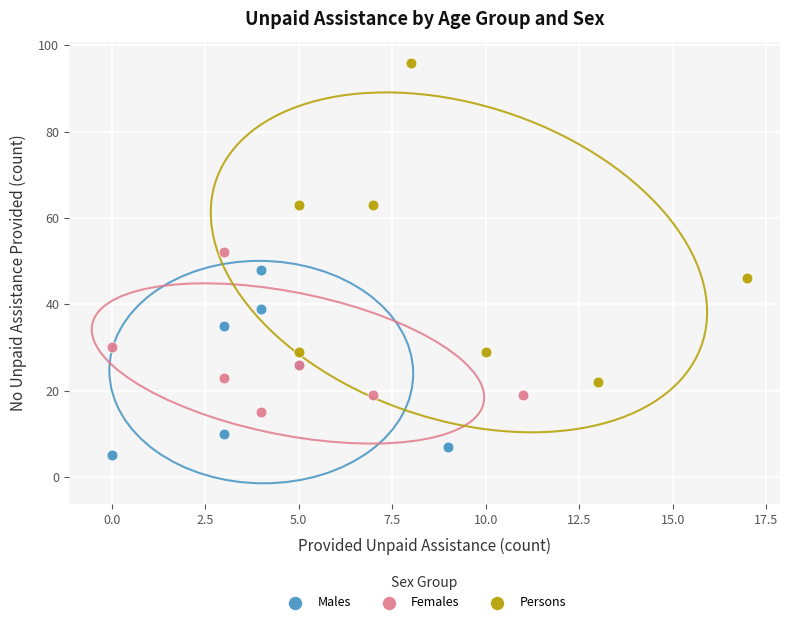

Which series has the widest spread of Y values?

Persons